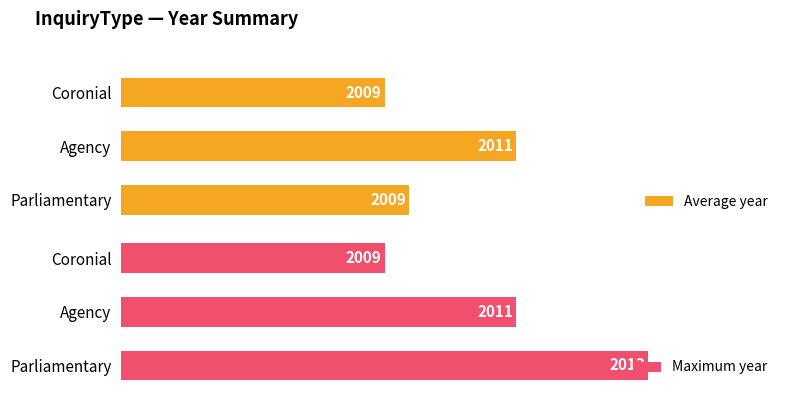

List the series in order of their peak value, highest first.

Maximum year, Average year